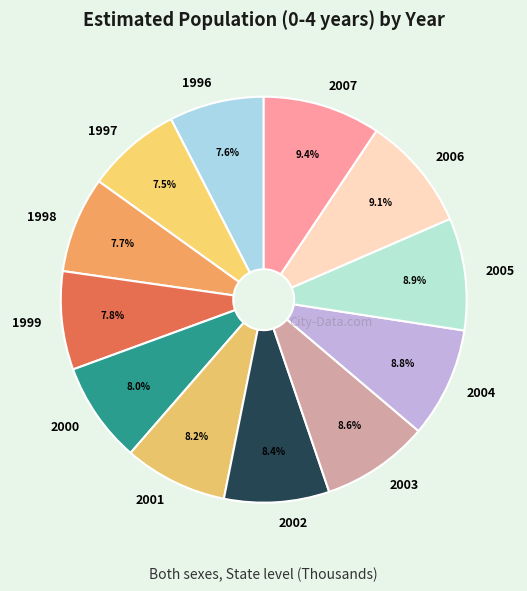

True or false: 1996 accounts for 1% of the total.

False